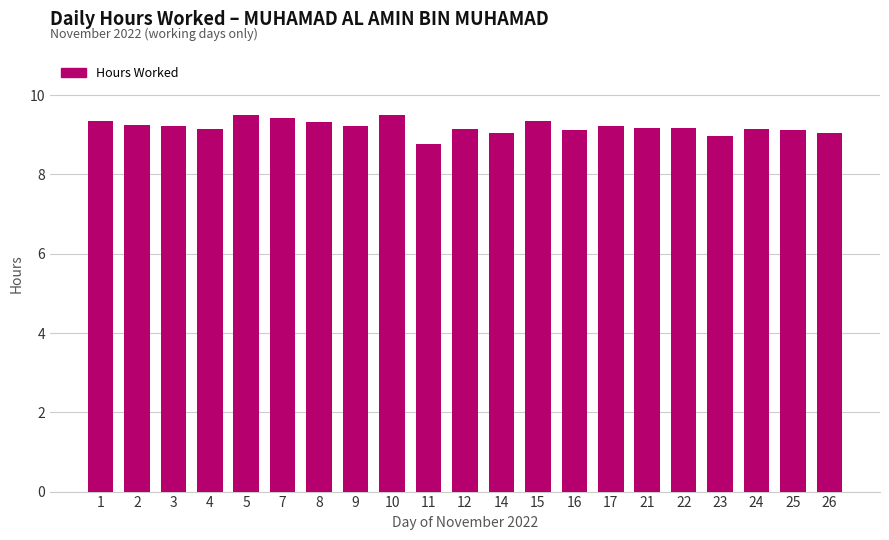

What is the difference between the maximum and minimum values?

0.7